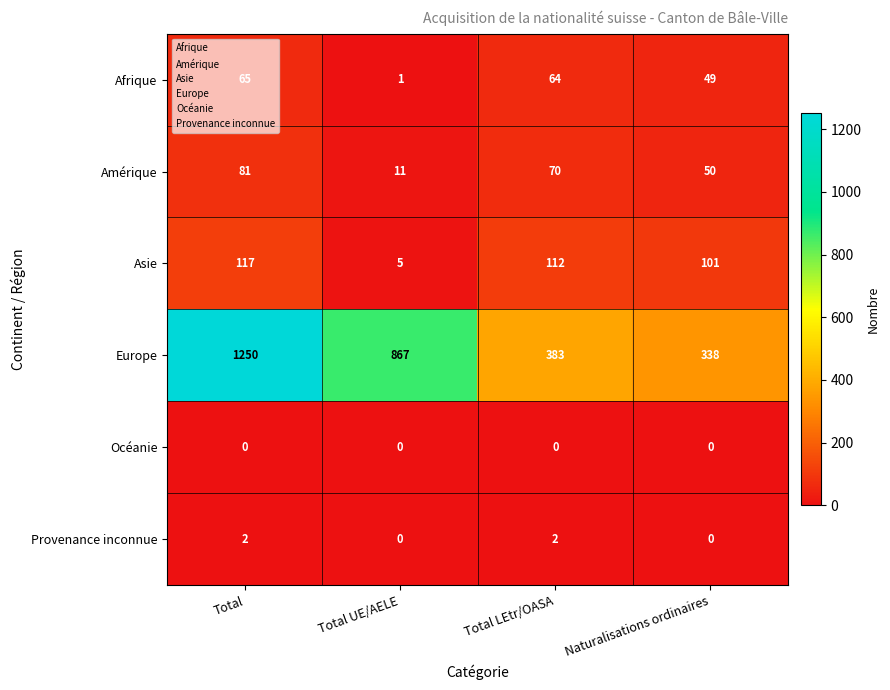

At which label does Afrique first exceed 64?

Total